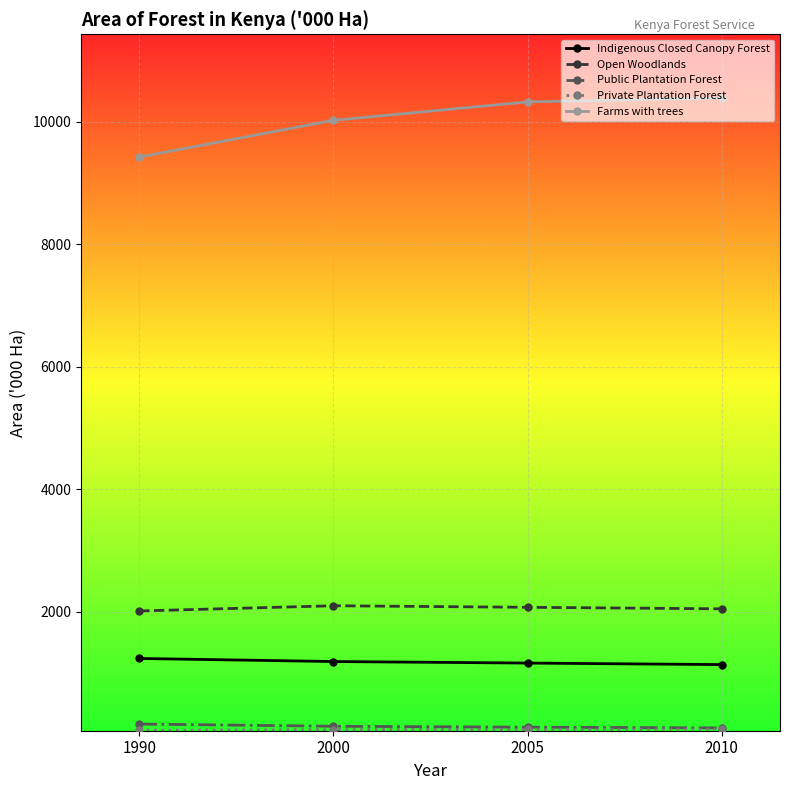

Count the number of categories in the chart.

4